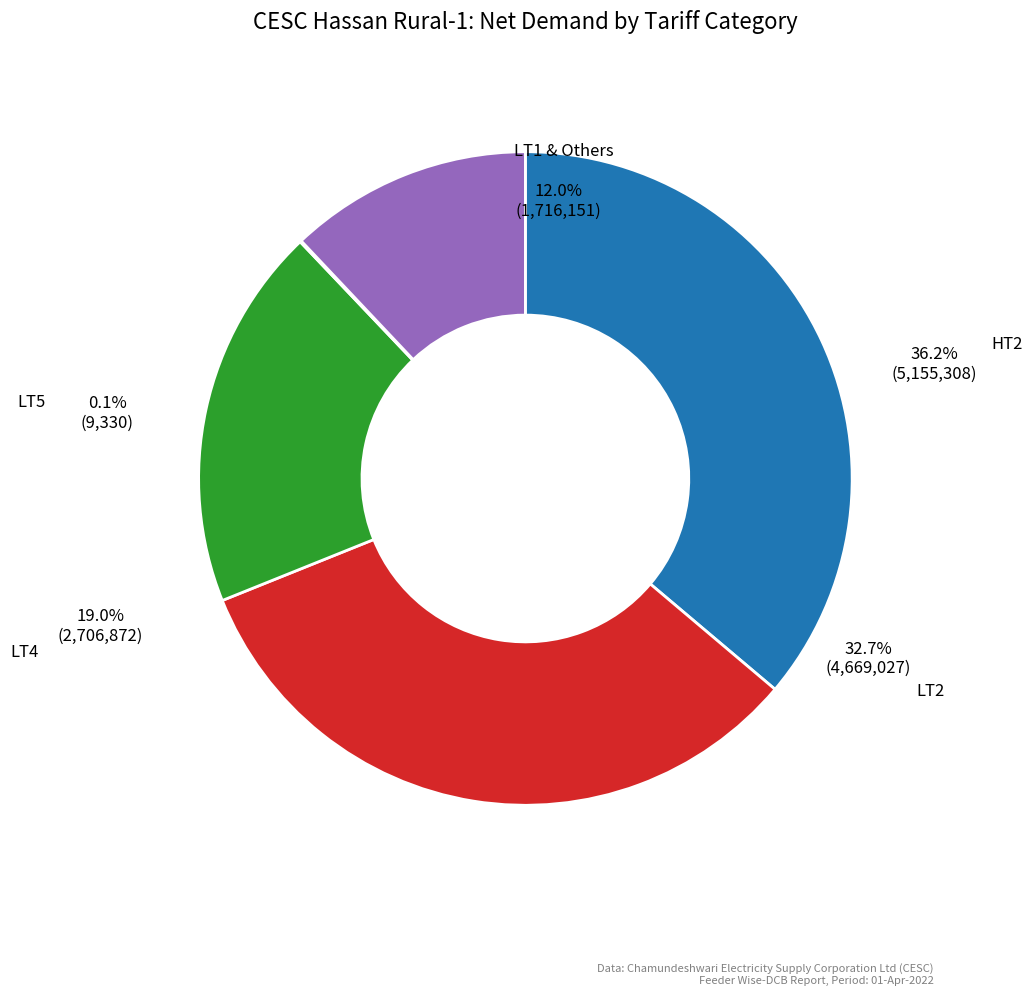

Is there any slice that represents more than half of the pie?

No